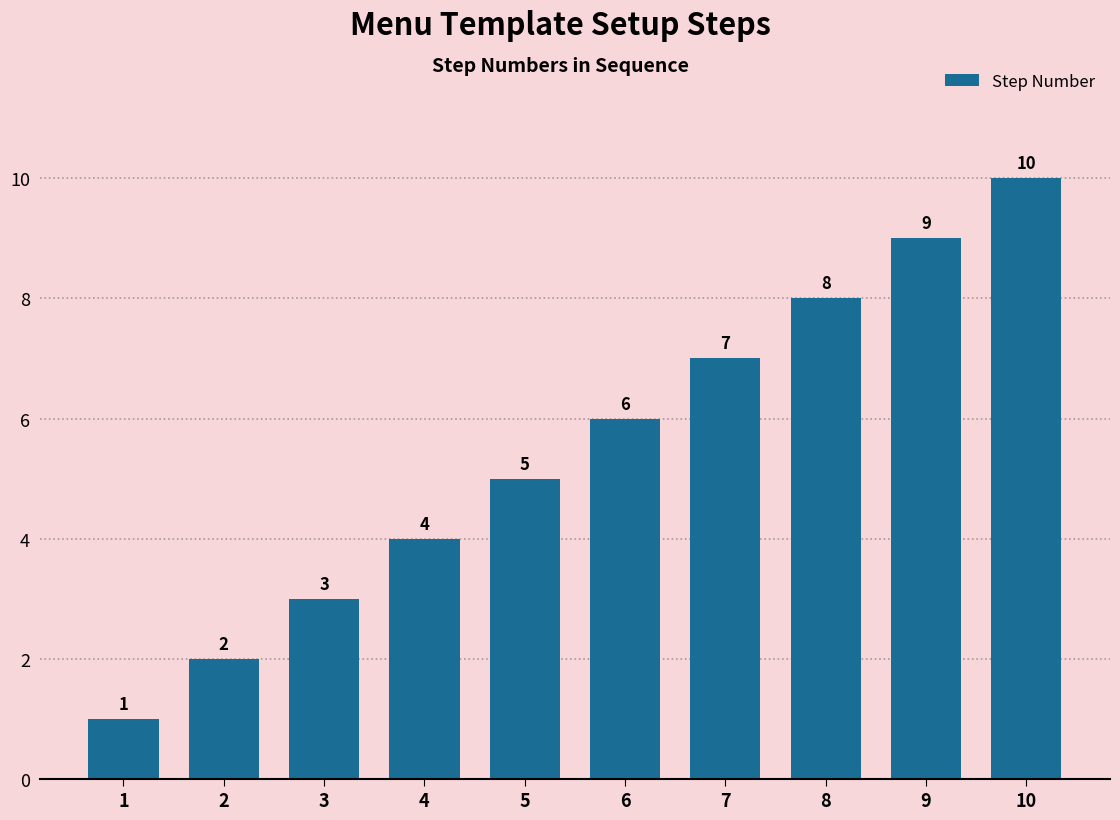

Is it true that the value at 9 is 9?

True